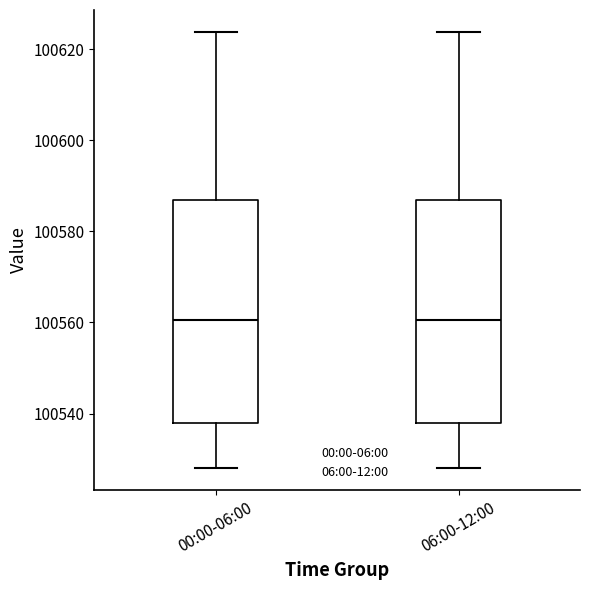

Reading left to right, read every box against the y-axis: the position of its median line, the range the box covers, and the ends of its whiskers. The values are not printed on the chart, so give them approximately, as read against the axis.

00:00-06:00: median 100560, box 100538 to 100586, whiskers 100528 to 100624
06:00-12:00: median 100560, box 100538 to 100586, whiskers 100528 to 100624